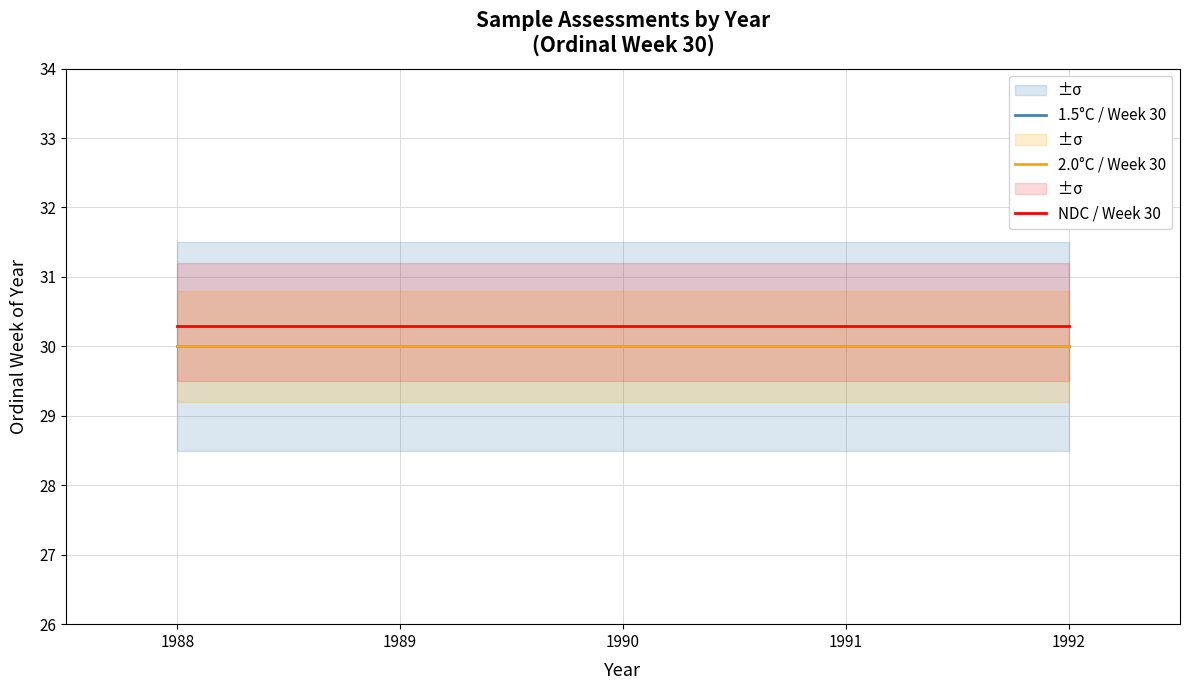

True or false: 1.5°C / Week 30 and 2.0°C / Week 30 cross at least once.

False